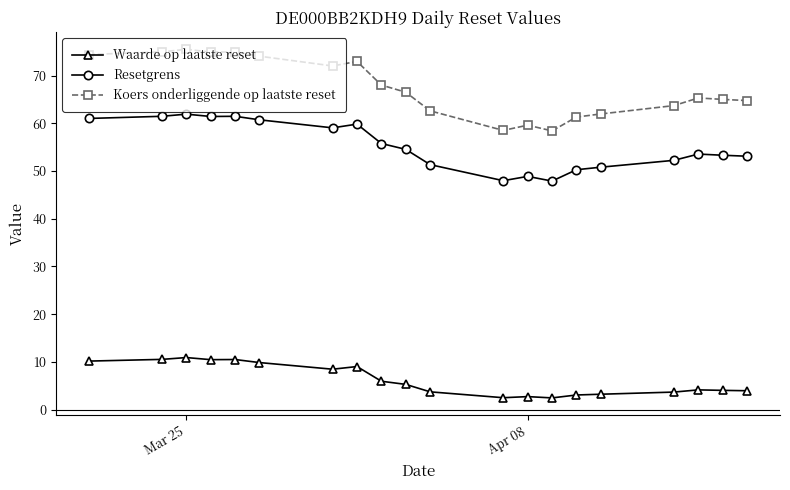

What is the minimum value for Waarde op laatste reset?

2.5